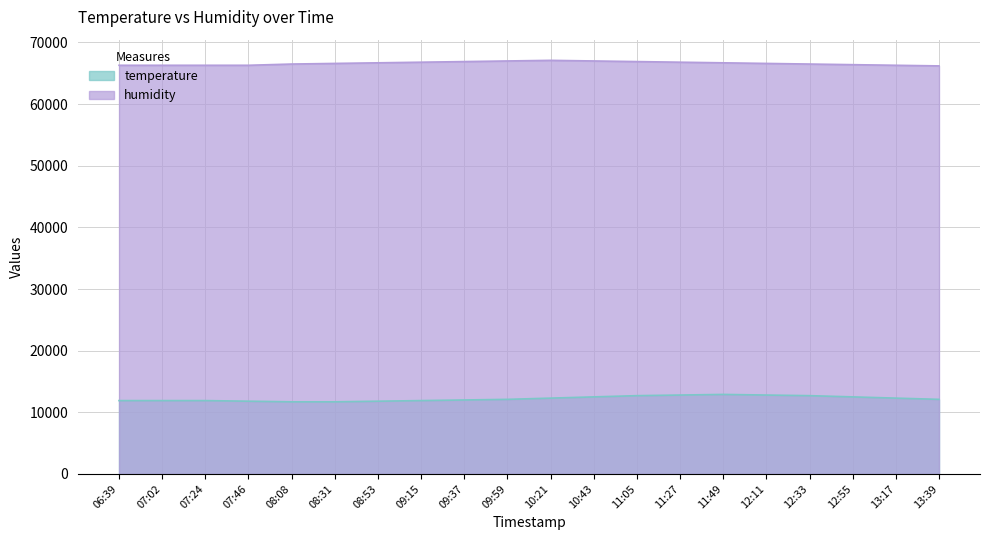

How many lines are shown in the chart?

2